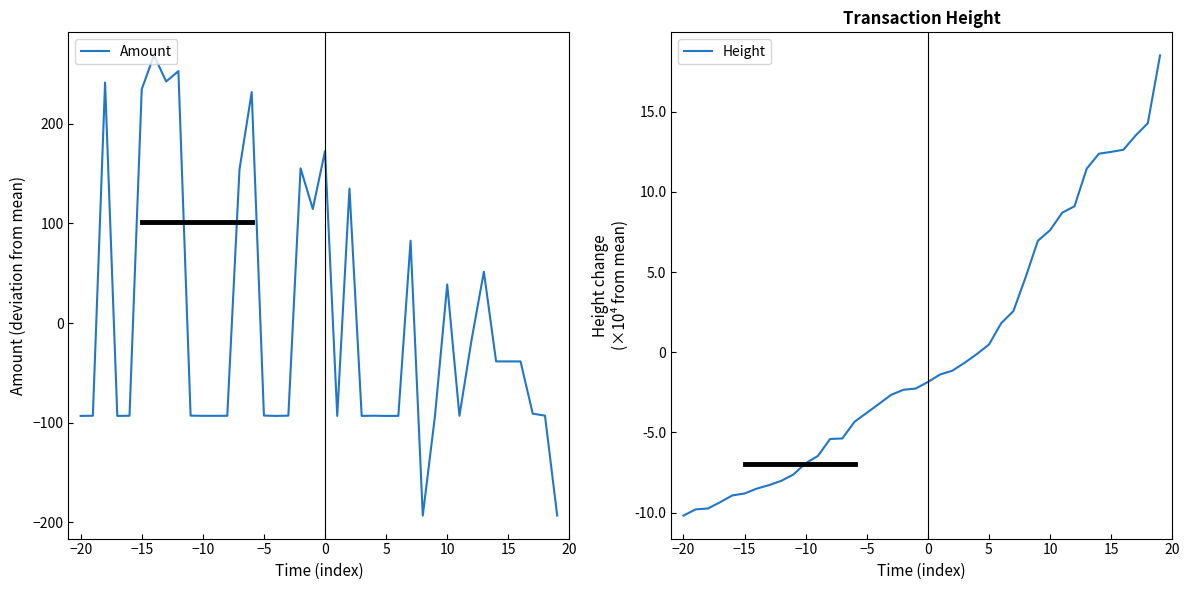

The value of Amount at −10 is -132.0. True or false?

False